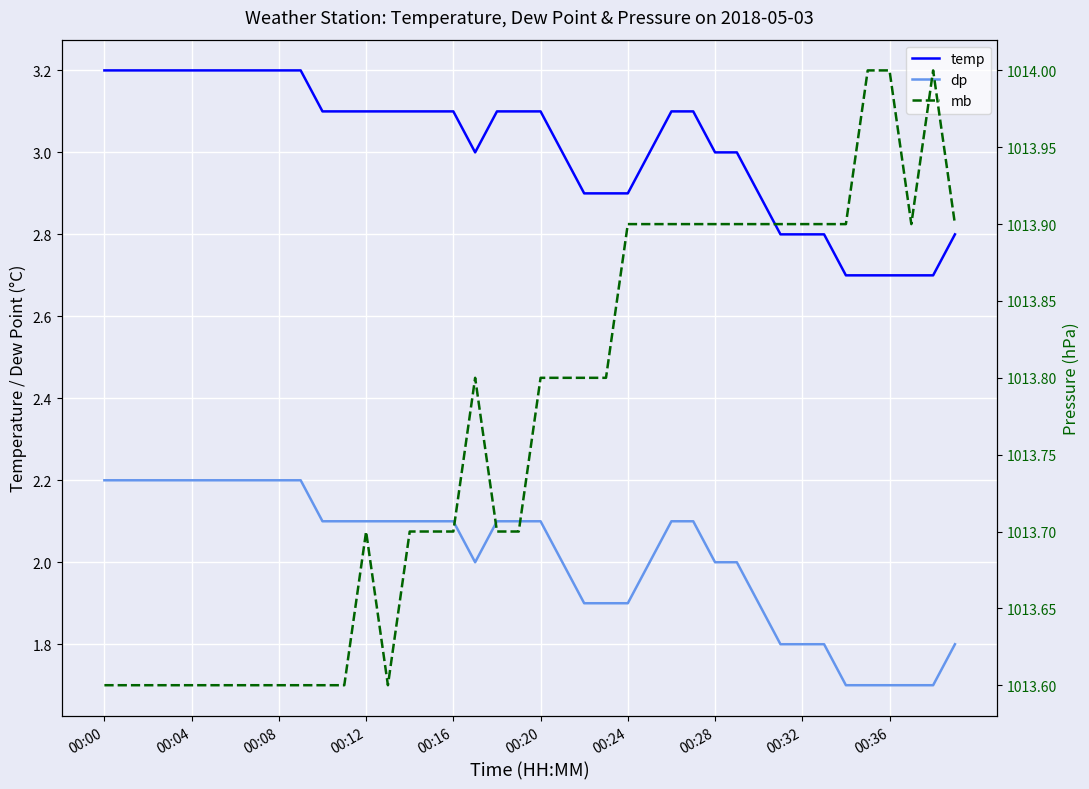

At which label does mb reach its minimum?

00:00